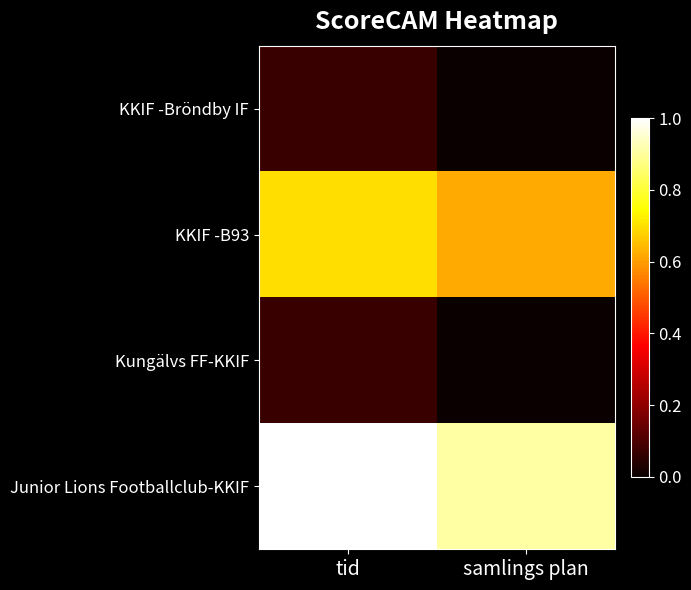

Rank the series by their maximum value, from lowest to highest.

KKIF -Bröndby IF, Kungälvs FF-KKIF, KKIF -B93, Junior Lions Footballclub-KKIF